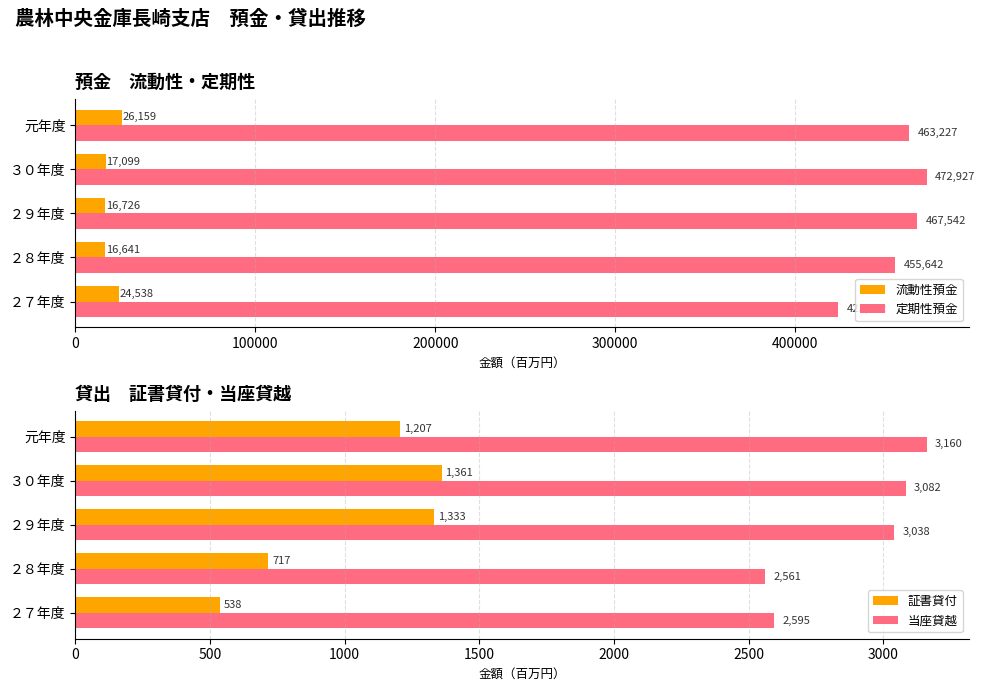

What is the smallest value displayed?

538